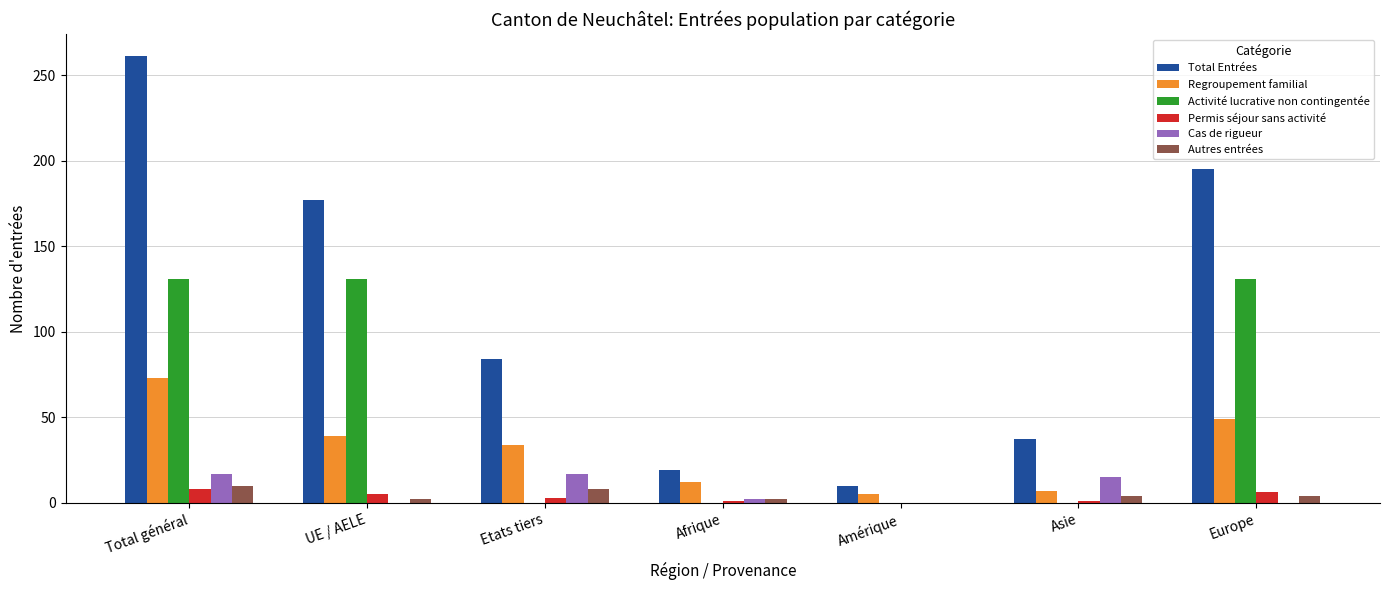

Which series changed the most between UE / AELE and Etats tiers?

Activité lucrative non contingentée